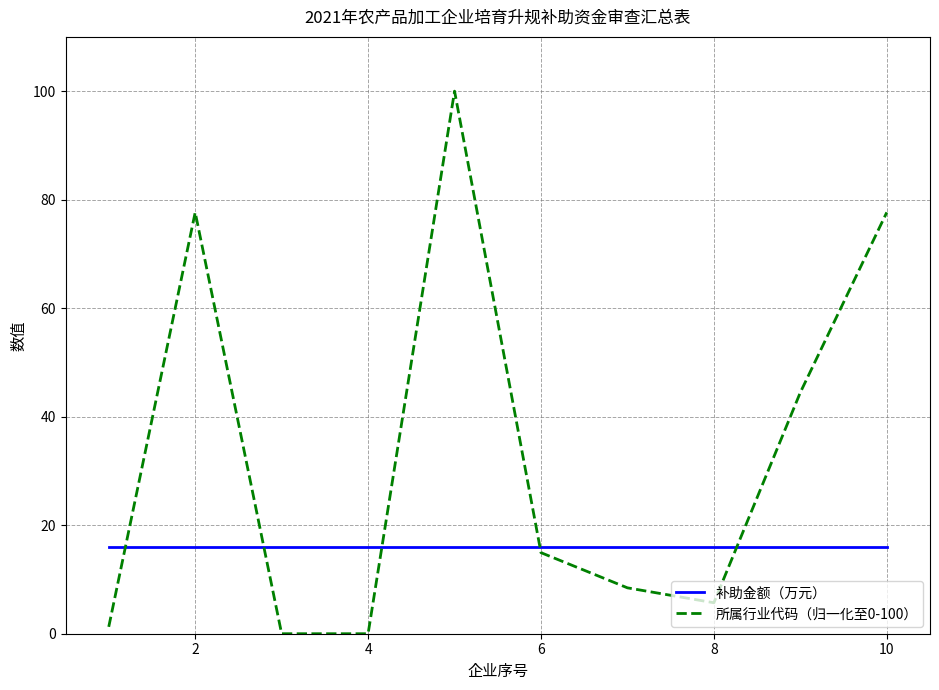

What is the greatest value displayed?

100.0